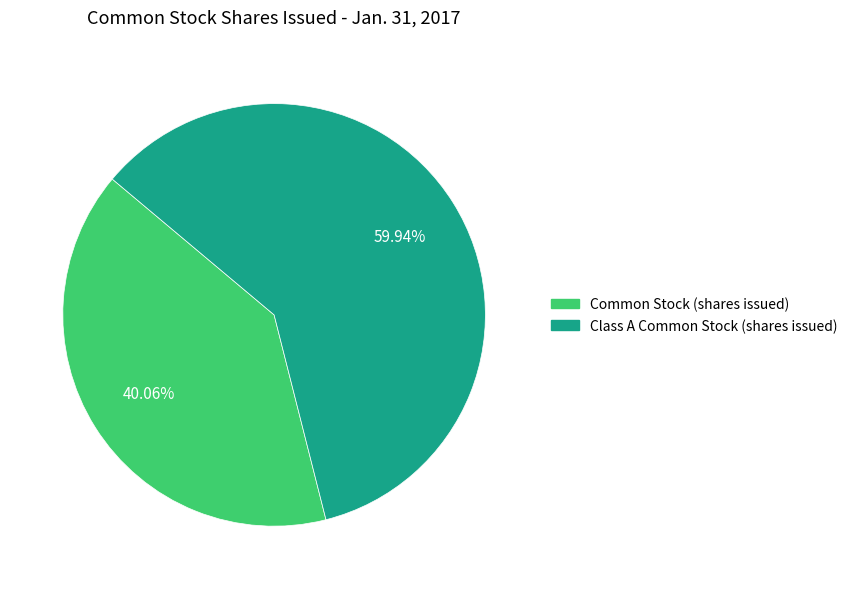

What is the total percentage of Class A Common Stock (shares issued) and Common Stock (shares issued)?

100.0%